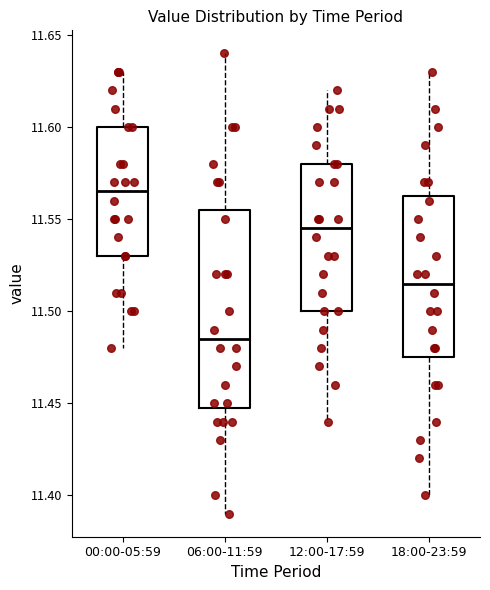

Reading left to right, read every box against the y-axis: the position of its median line, the range the box covers, and the ends of its whiskers. The values are not printed on the chart, so give them approximately, as read against the axis.

00:00-05:59: median 11.565, box 11.530 to 11.600, whiskers 11.480 to 11.630
06:00-11:59: median 11.485, box 11.450 to 11.555, whiskers 11.390 to 11.640
12:00-17:59: median 11.545, box 11.500 to 11.580, whiskers 11.440 to 11.620
18:00-23:59: median 11.515, box 11.475 to 11.565, whiskers 11.400 to 11.630